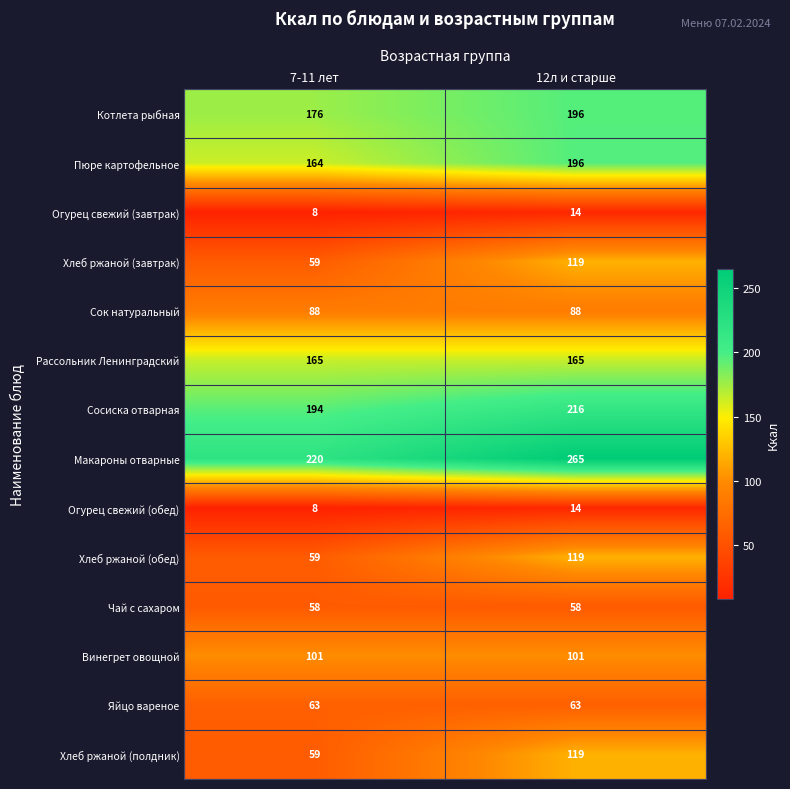

Rank the categories by Огурец свежий (обед) value from highest to lowest.

12л и старше, 7-11 лет